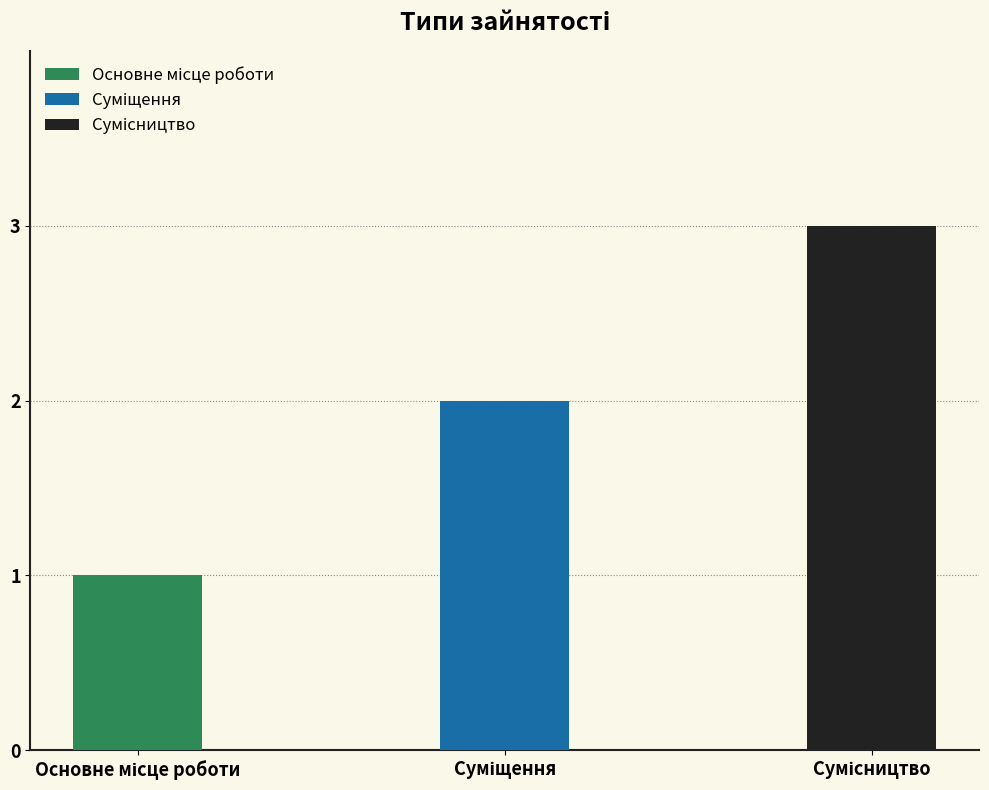

Reading right to left, what are all the values shown in this chart?

Сумісництво=3	Суміщення=2	Основне місце роботи=1